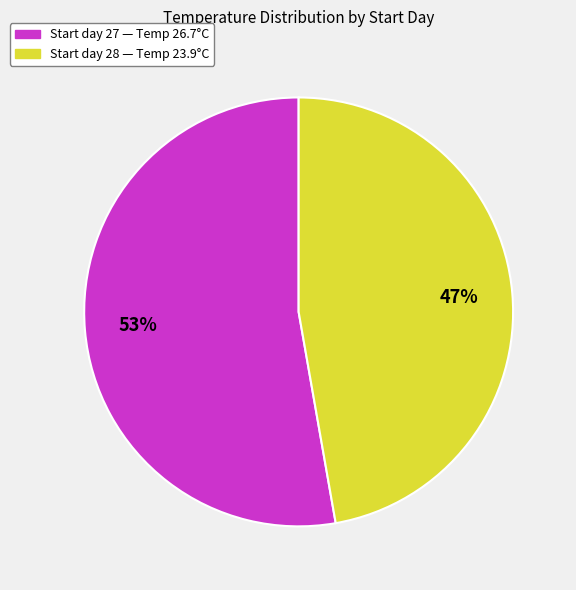

To the nearest percent, what is the difference between the largest and smallest slice percentages?

6%